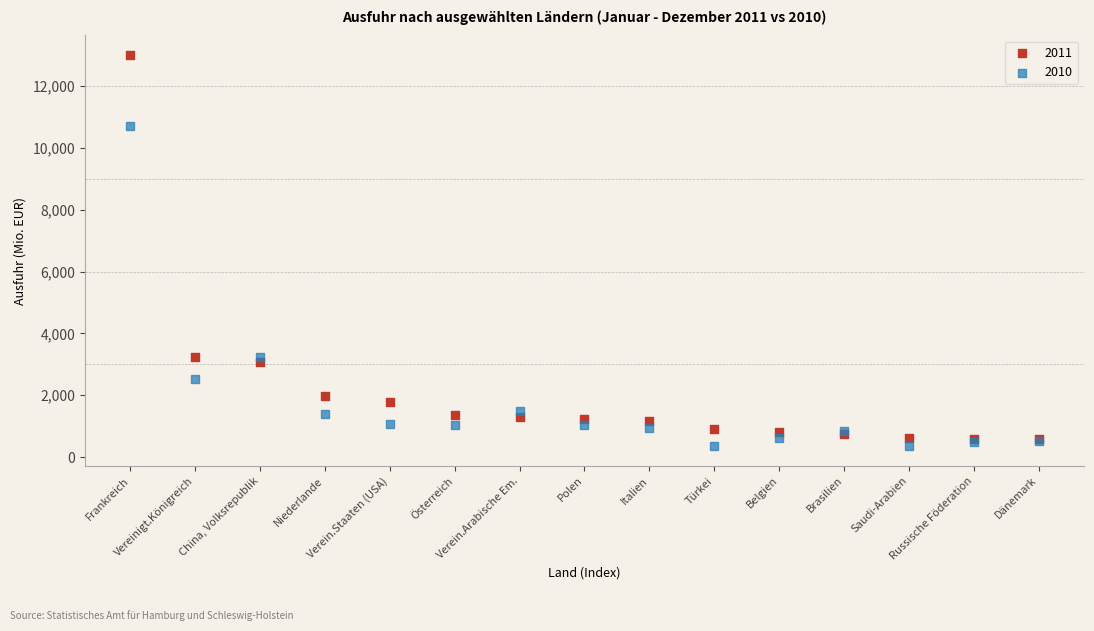

Which series has the widest spread of Y values?

2011